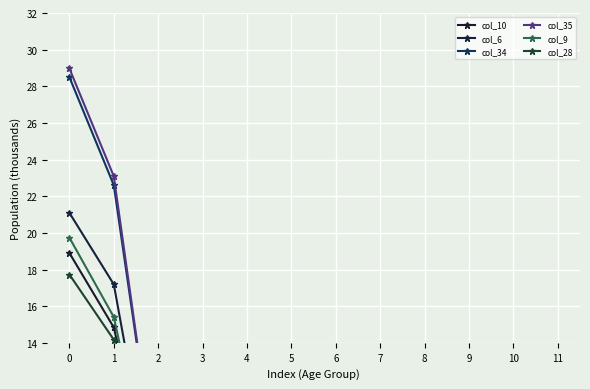

How many lines are shown in the chart?

6